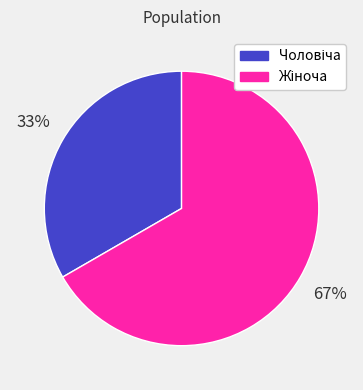

Is there any slice that represents more than half of the pie?

Yes